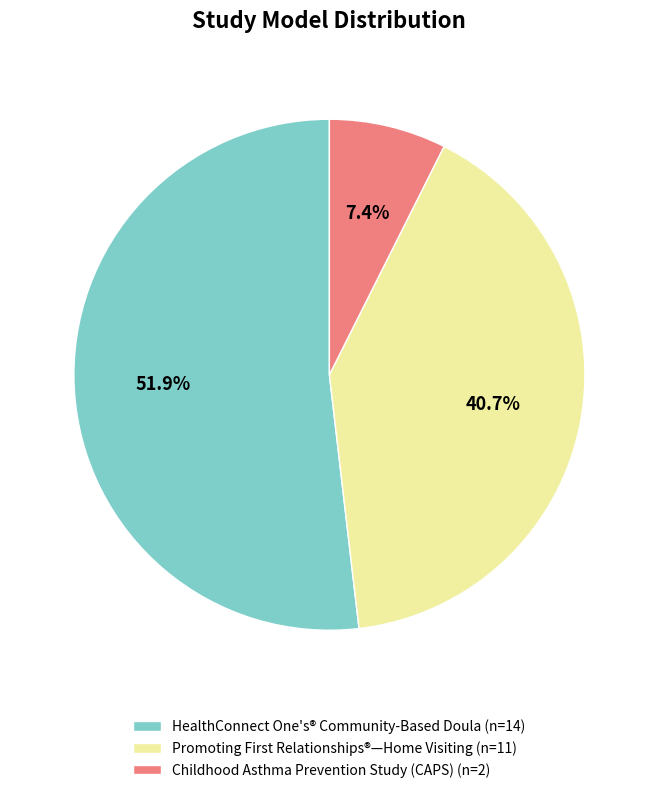

Does HealthConnect One's® Community-Based Doula (n=14) represent more than half of the total?

Yes